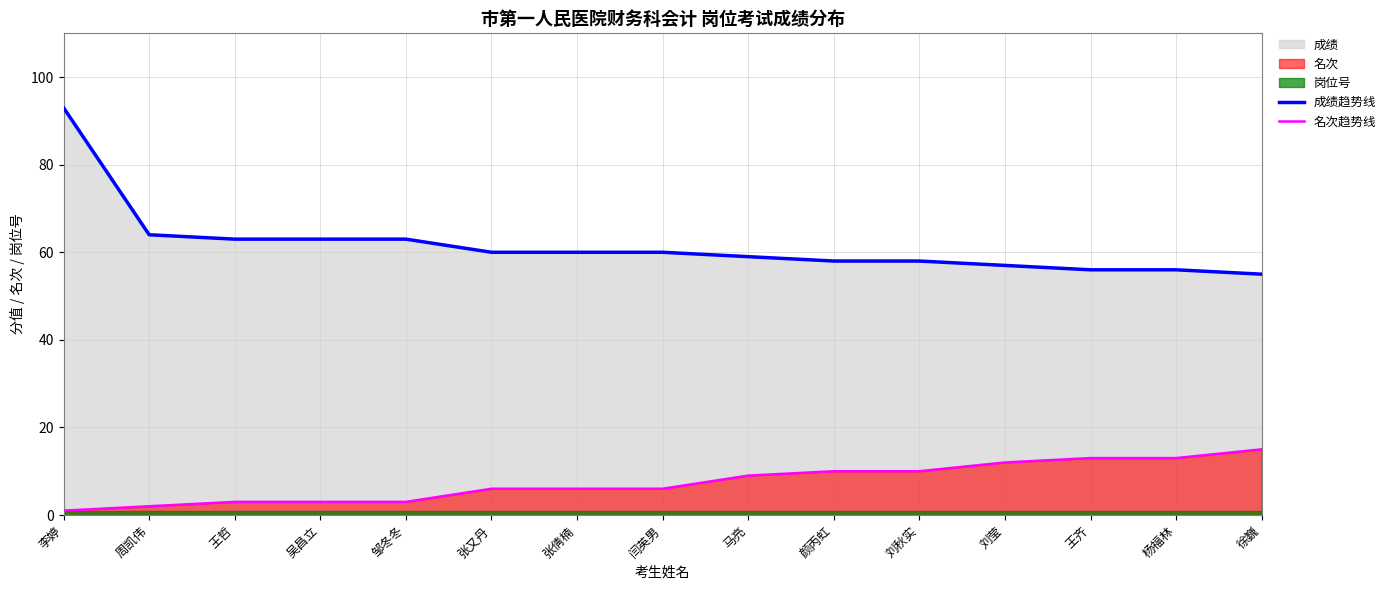

True or false: 名次趋势线 and 成绩趋势线 cross at least once.

False